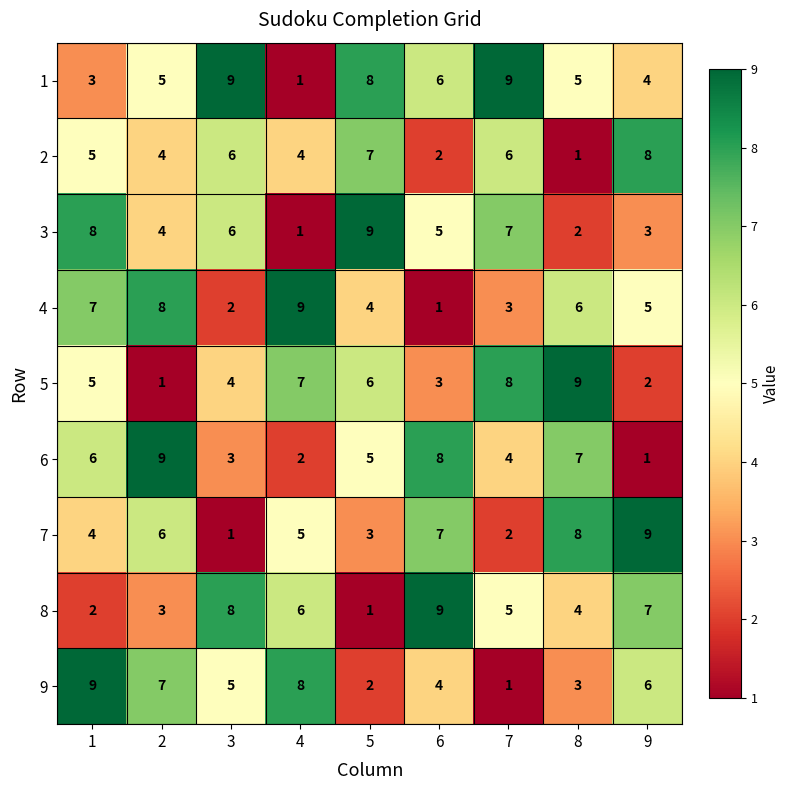

Where does the 8 series first go above 5?

3